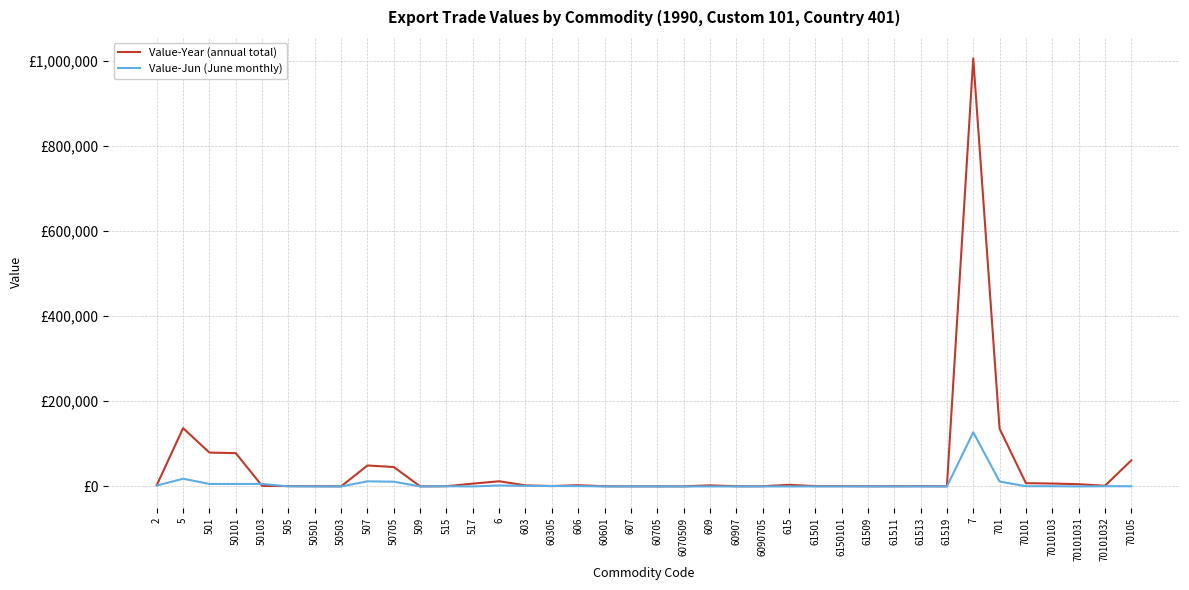

Rank the categories by Value-Jun (June monthly) value from highest to lowest.

7, 5, 507, 701, 50705, 501, 50101, 50103, 6, 2, 603, 60305, 606, 70101, 7010103, 70101032, 70105, 515, 505, 50501, 50503, 509, 517, 60601, 607, 60705, 6070509, 609, 60907, 6090705, 615, 61501, 6150101, 61509, 61511, 61513, 61519, 70101031